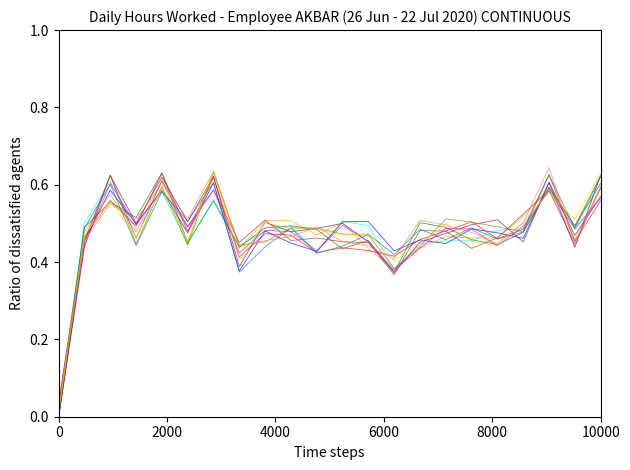

The chart shows a value of 0.7 at 9. True or false?

False